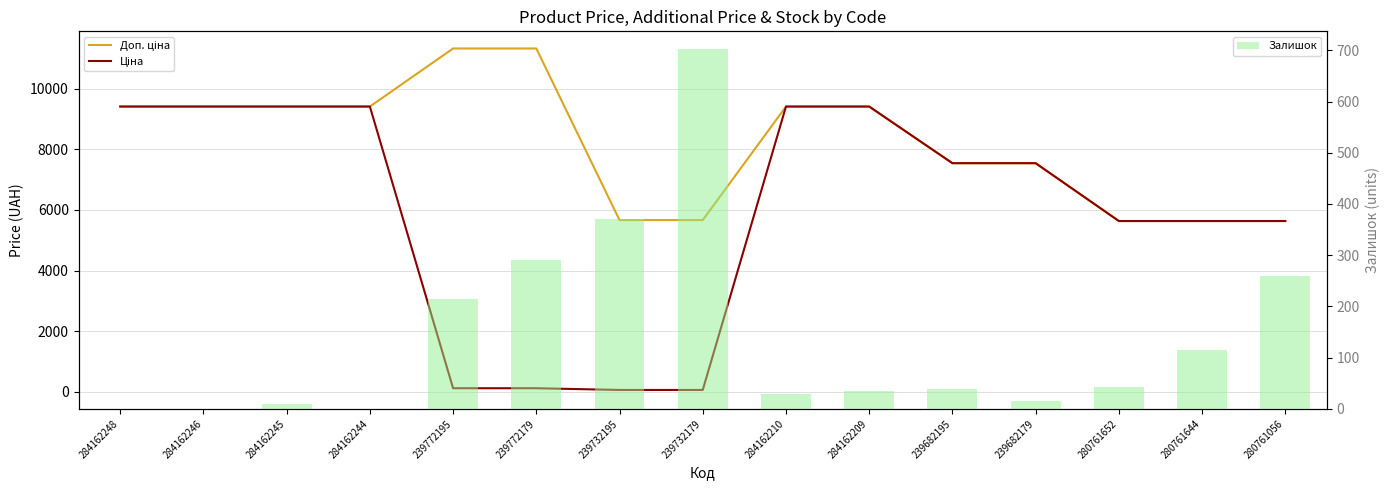

Does the chart contain any negative values?

No